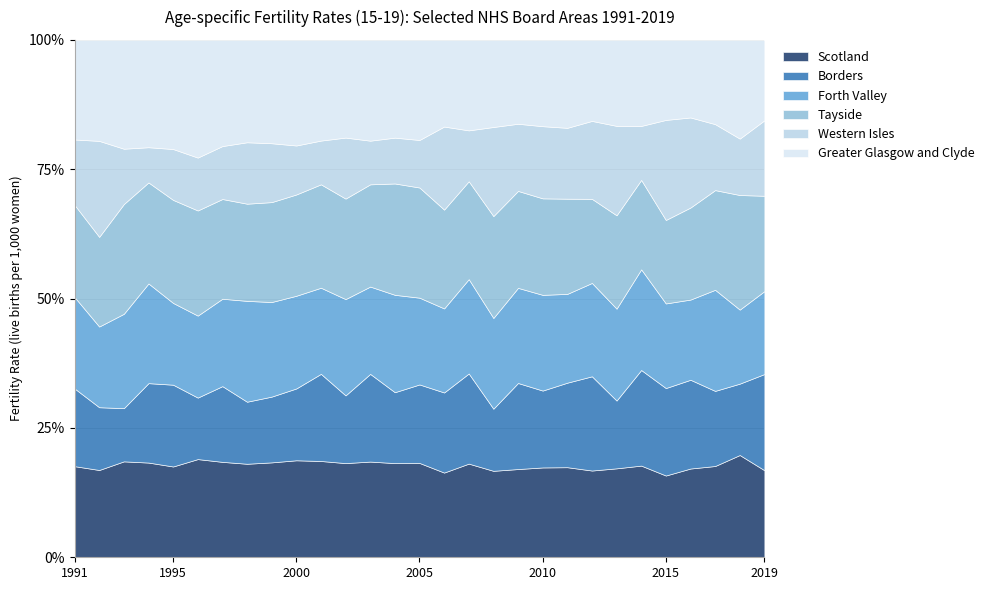

What is the value of the Forth Valley point at the 21st from the left?

20.8